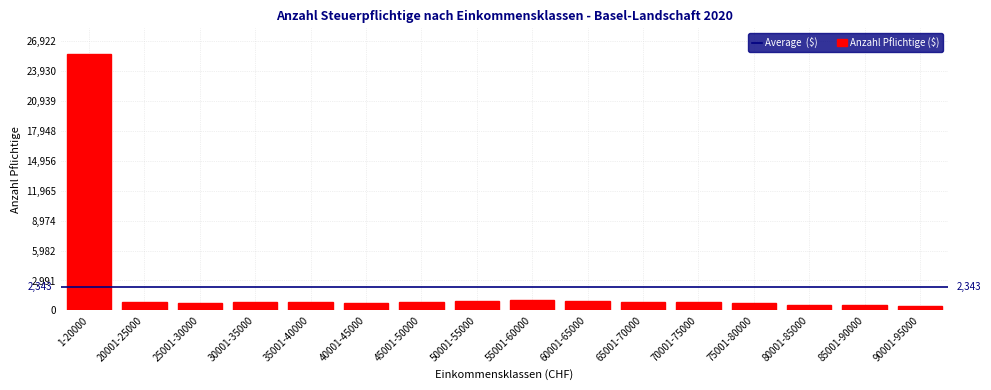

What is the sum of the values at 70001-75000 and 30001-35000?

1729